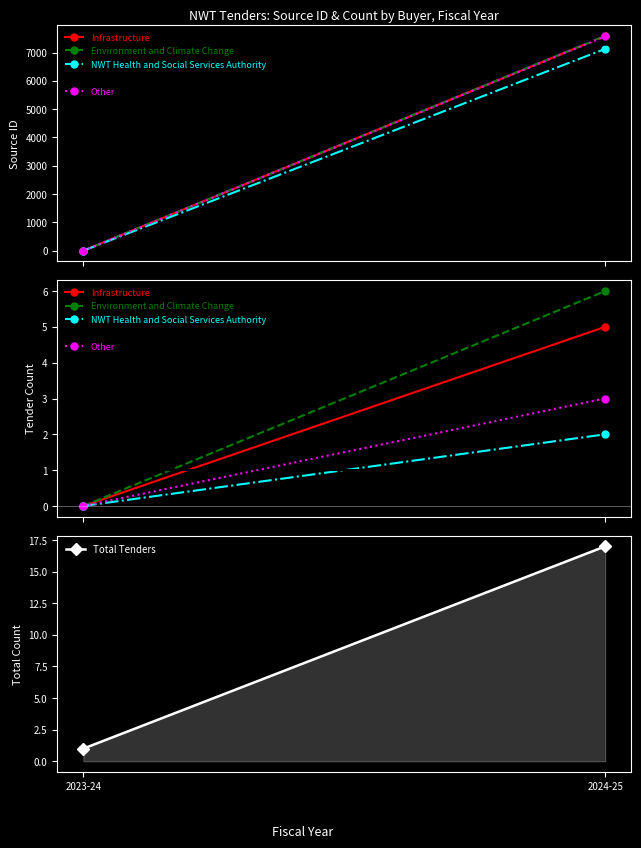

What is the sum of all Environment and Climate Change values?

6